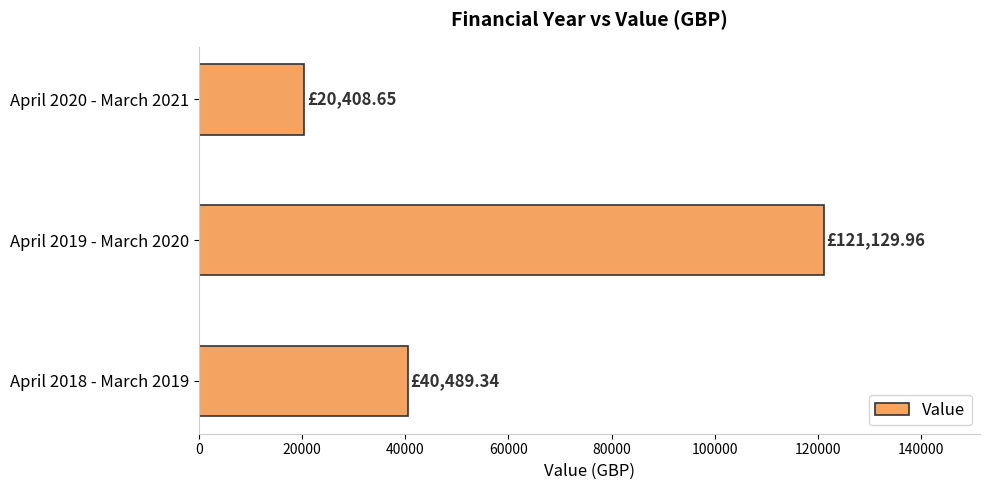

What is the ratio of the value at April 2019 - March 2020 to the value at April 2020 - March 2021?

5.9